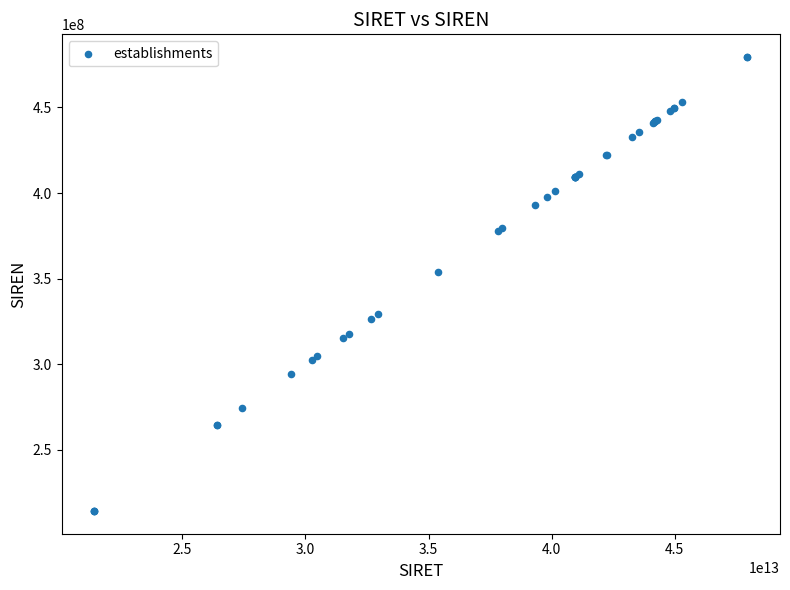

What Y value in the scatter plot is closest to 346872698?

353754948